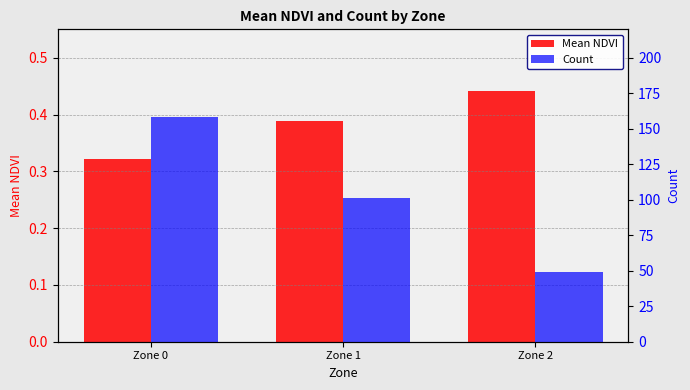

What is the smallest value displayed?

0.3